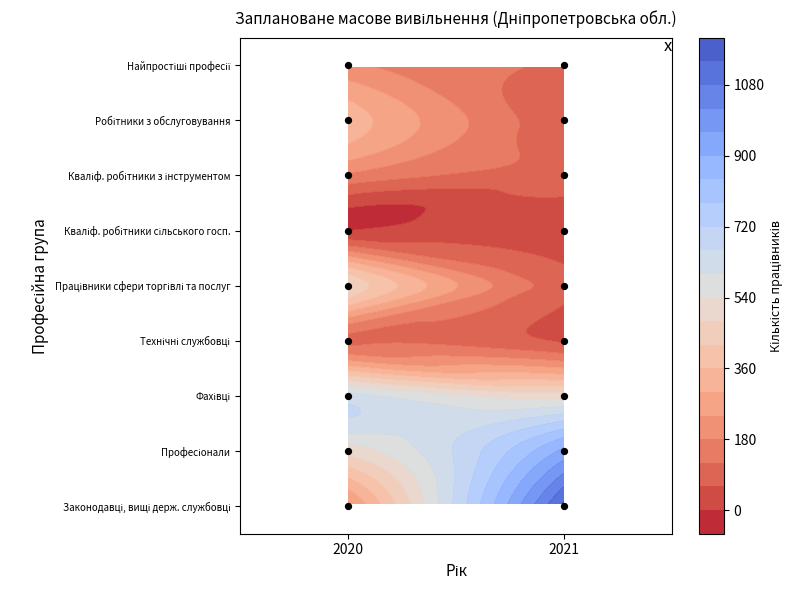

Is the value of Робітники з обслуговування at 1 greater than the value of Кваліф. робітники сільського госп. at 1?

Yes